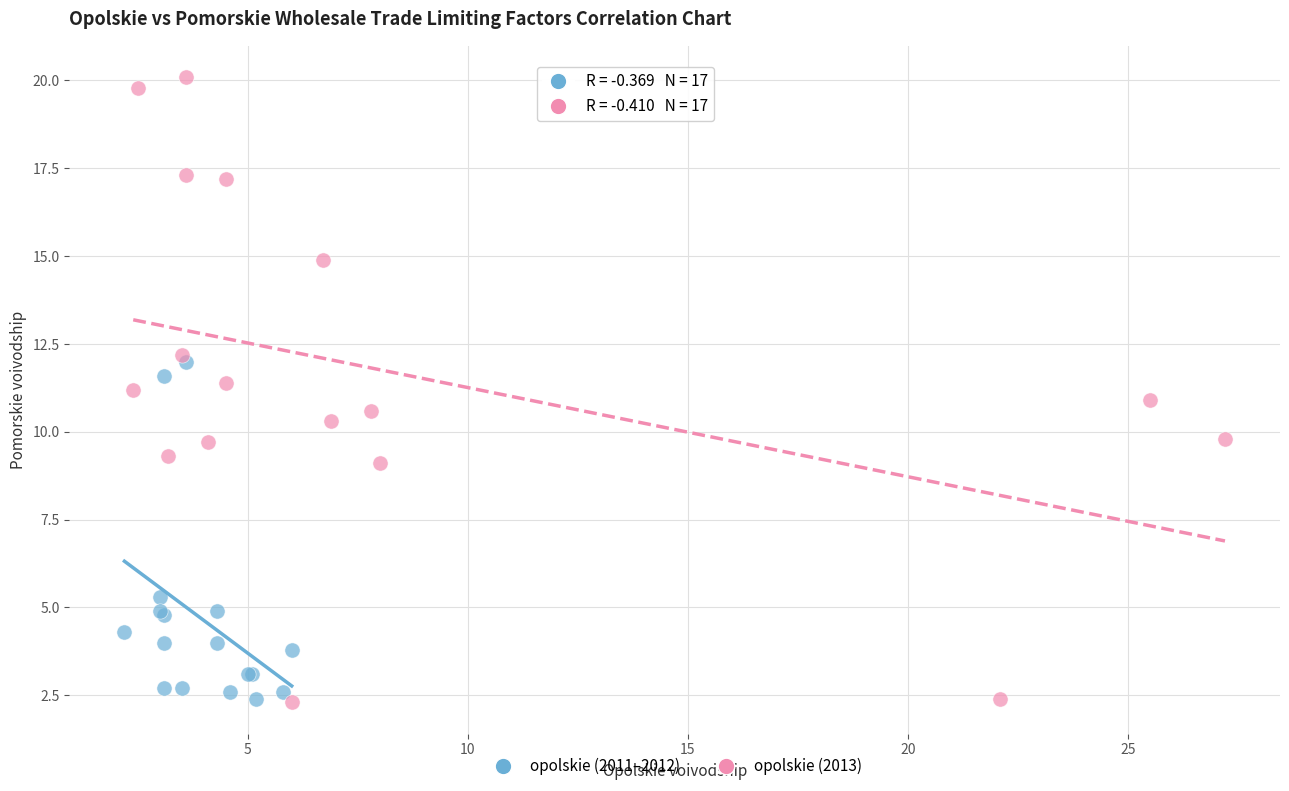

Which series reaches the maximum Y coordinate?

opolskie (2013)